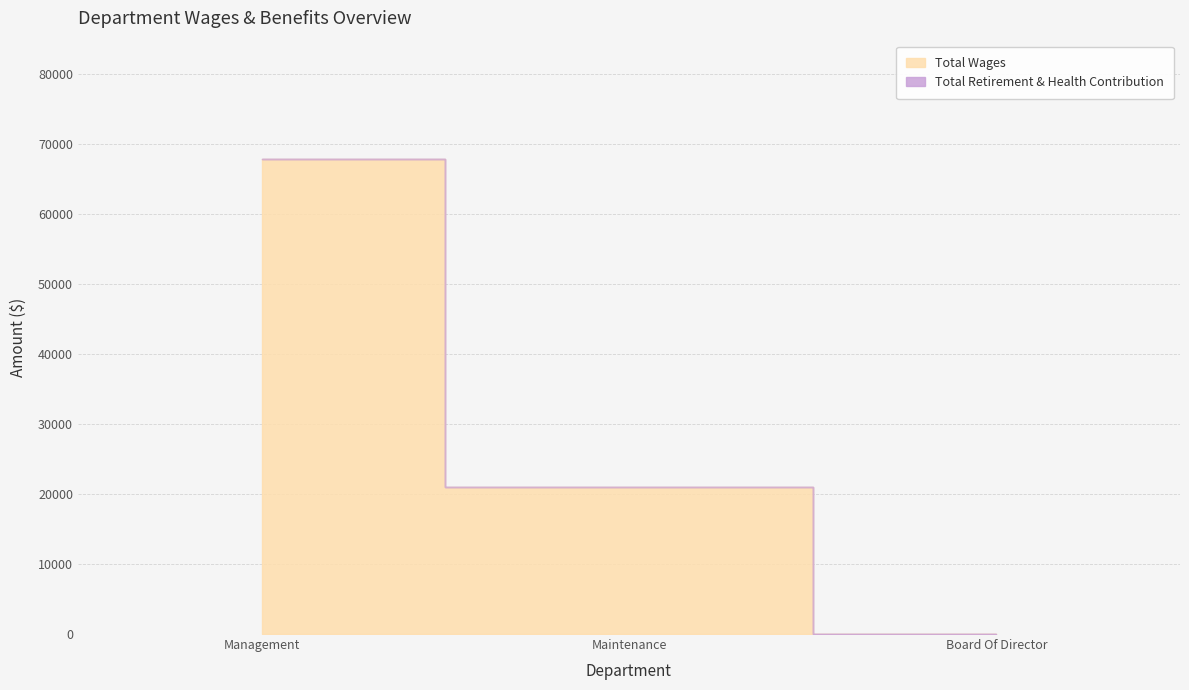

How many values are between 0 and 67754?

3